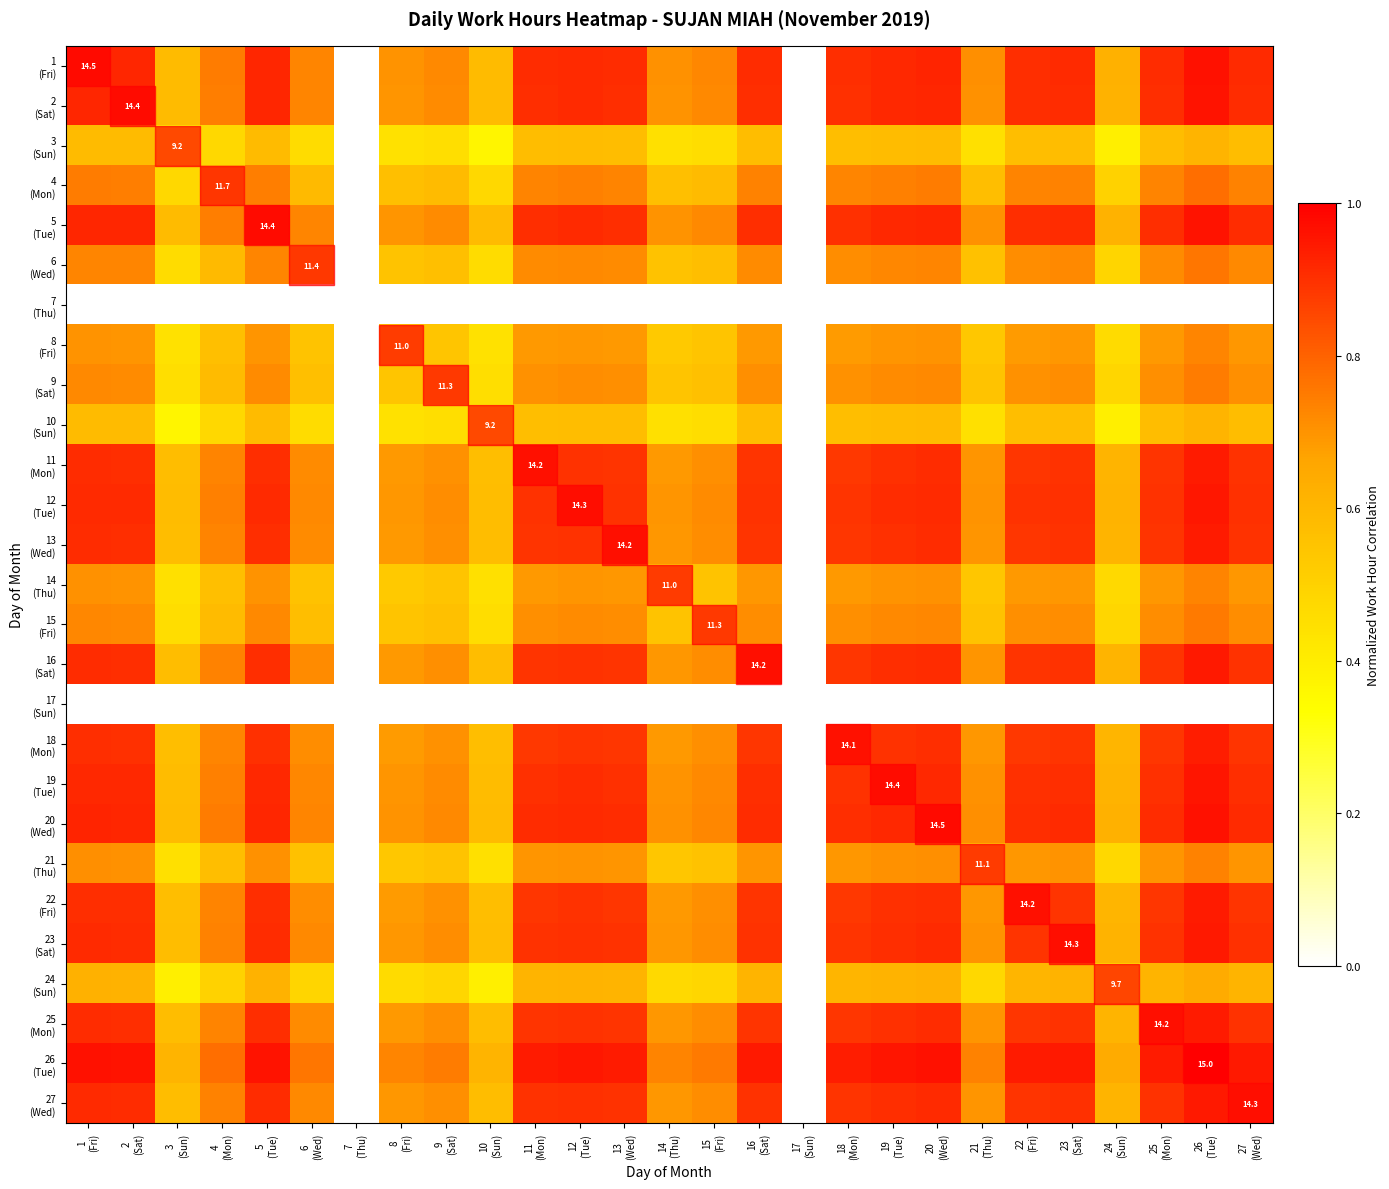

Which series changed the most between 12 (Tue) and 14 (Thu)?

26 (Tue)